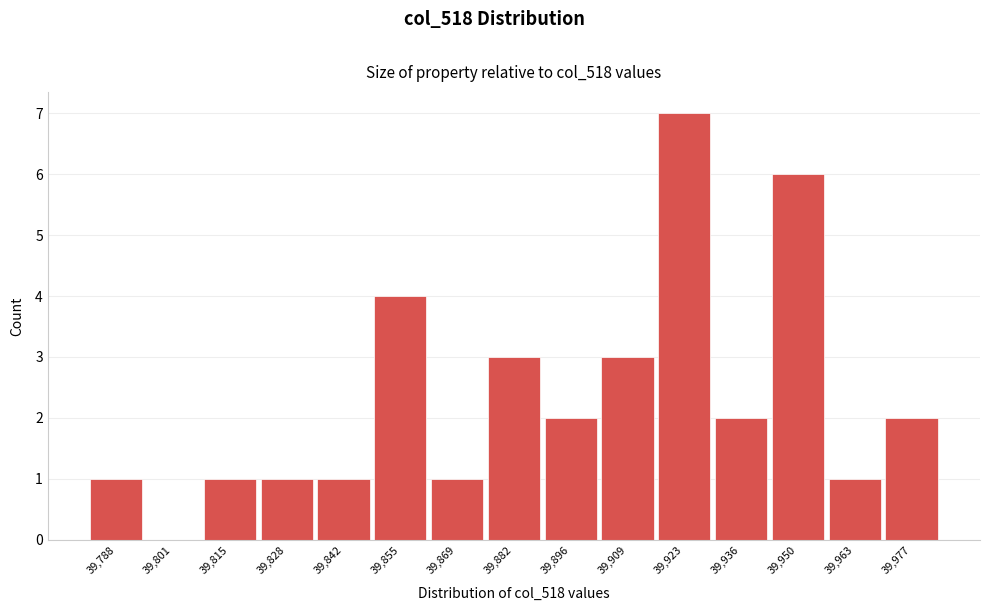

Reading left to right, list all the values displayed in this chart.

39,788=1	39,801=0	39,815=1	39,828=1	39,842=1	39,855=4	39,869=1	39,882=3	39,896=2	39,909=3	39,923=7	39,936=2	39,950=6	39,963=1	39,977=2